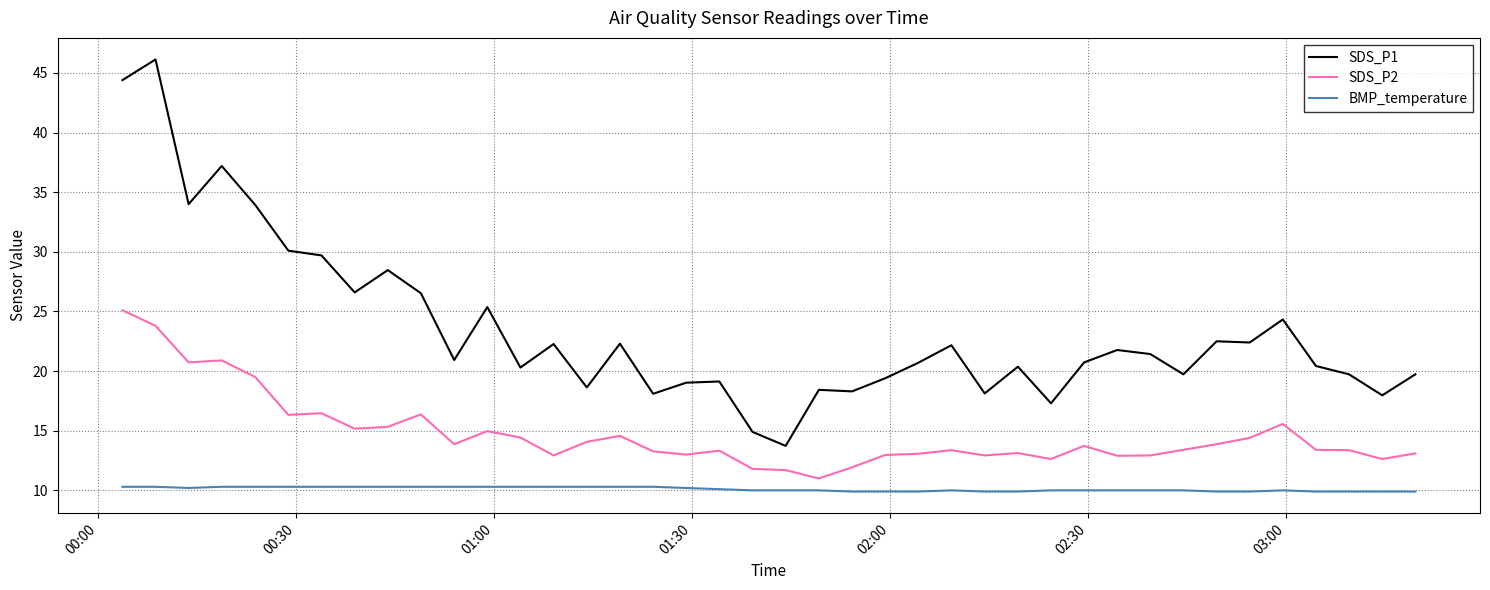

Which series has the widest spread of values?

SDS_P1